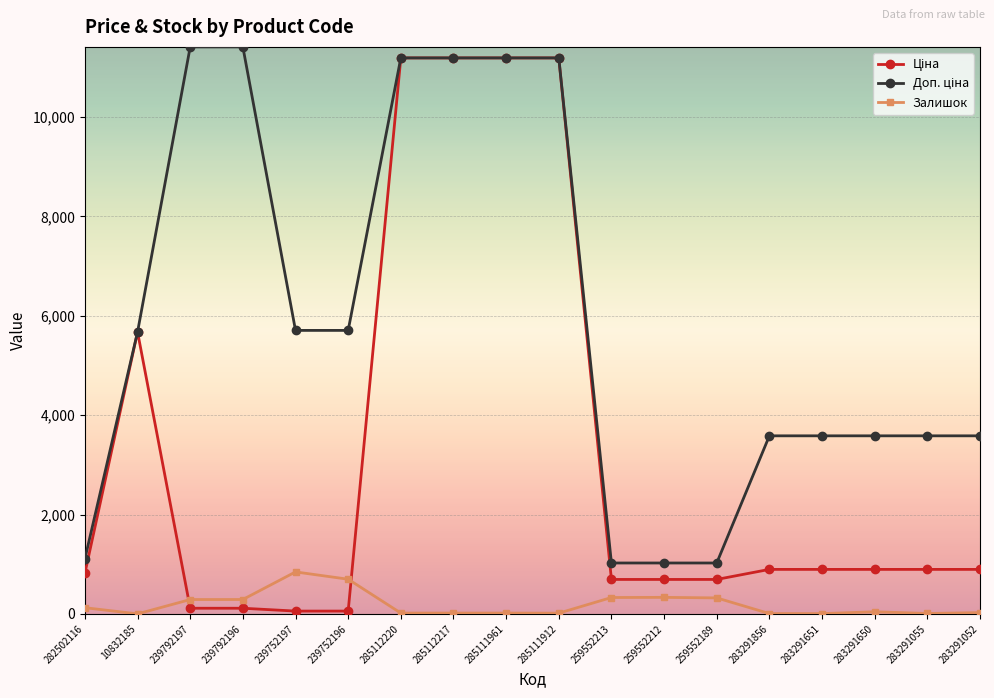

At which category does Залишок reach its first local valley?

10832185